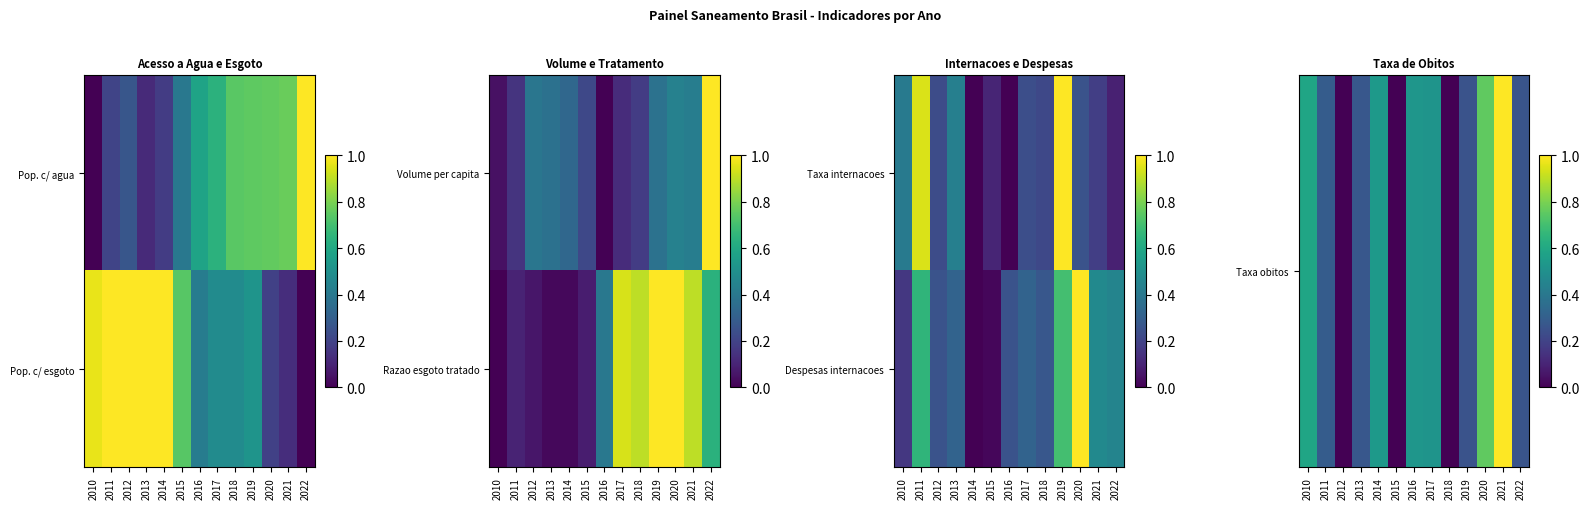

At how many categories does at least one series exceed 0?

13